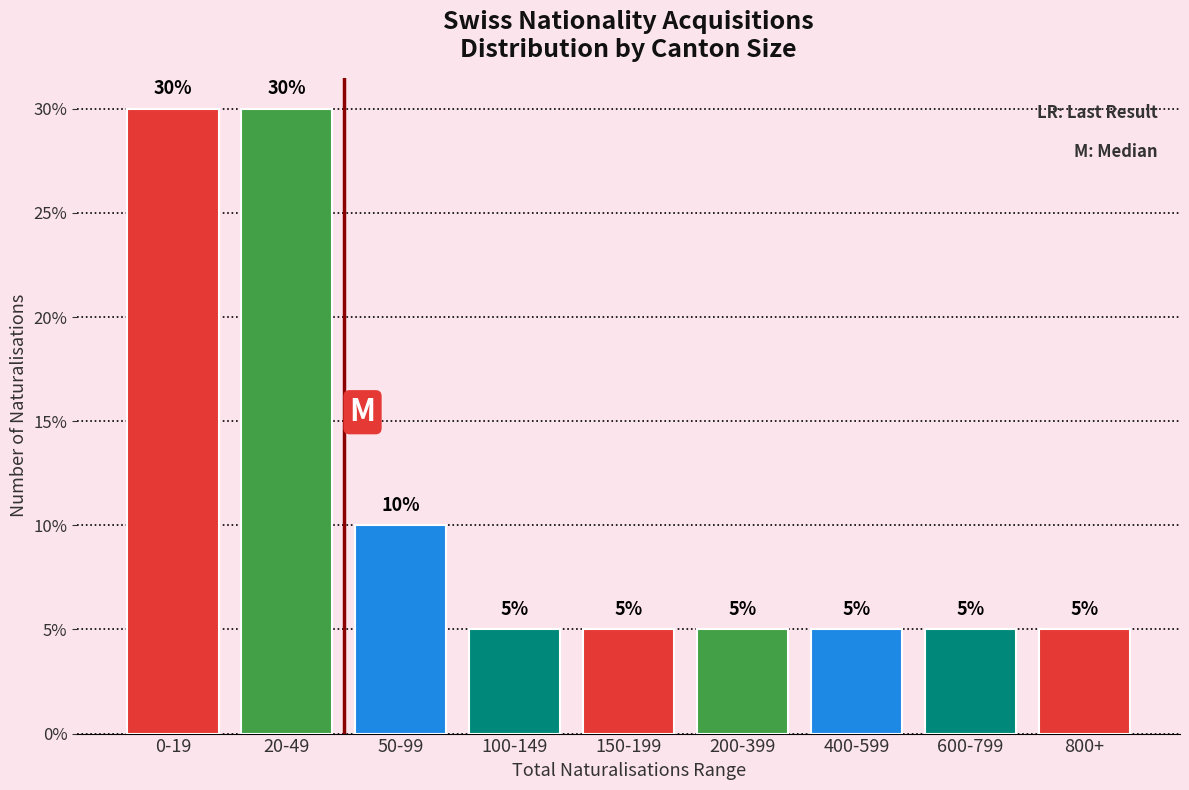

Reading right to left, extract all data points from this chart.

800+=5	600-799=5	400-599=5	200-399=5	150-199=5	100-149=5	50-99=10	20-49=30	0-19=30